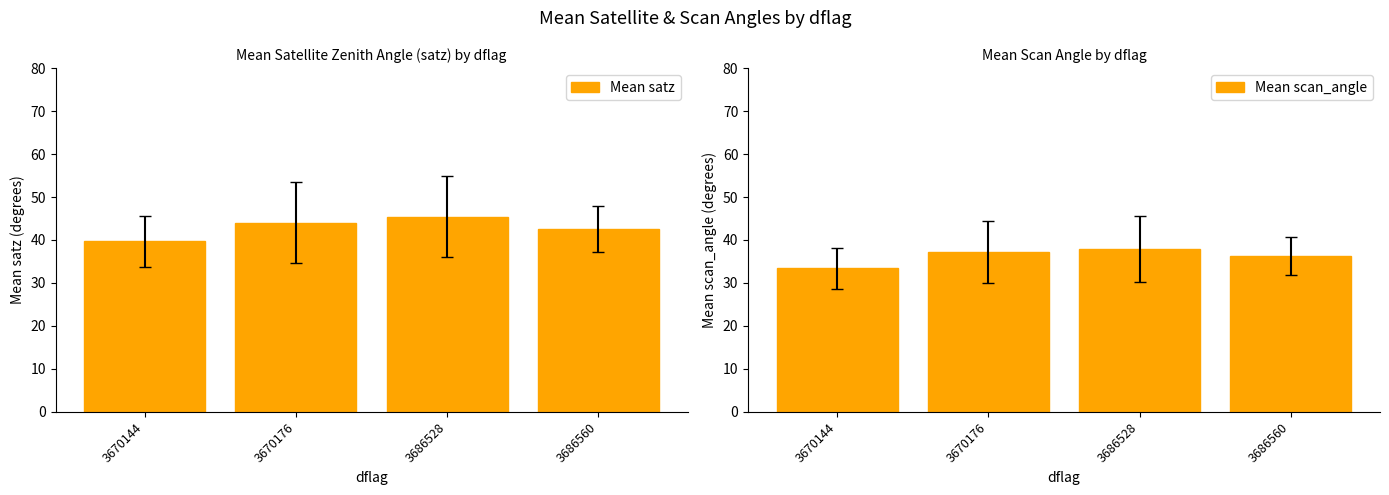

At which category does the chart reach its peak across all series?

3686528